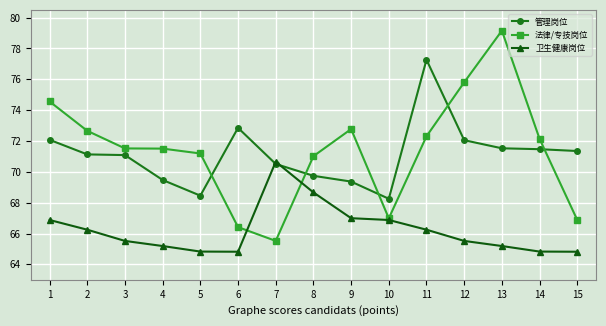

What is the value of the 管理岗位 point at the 5th from the left?

68.5